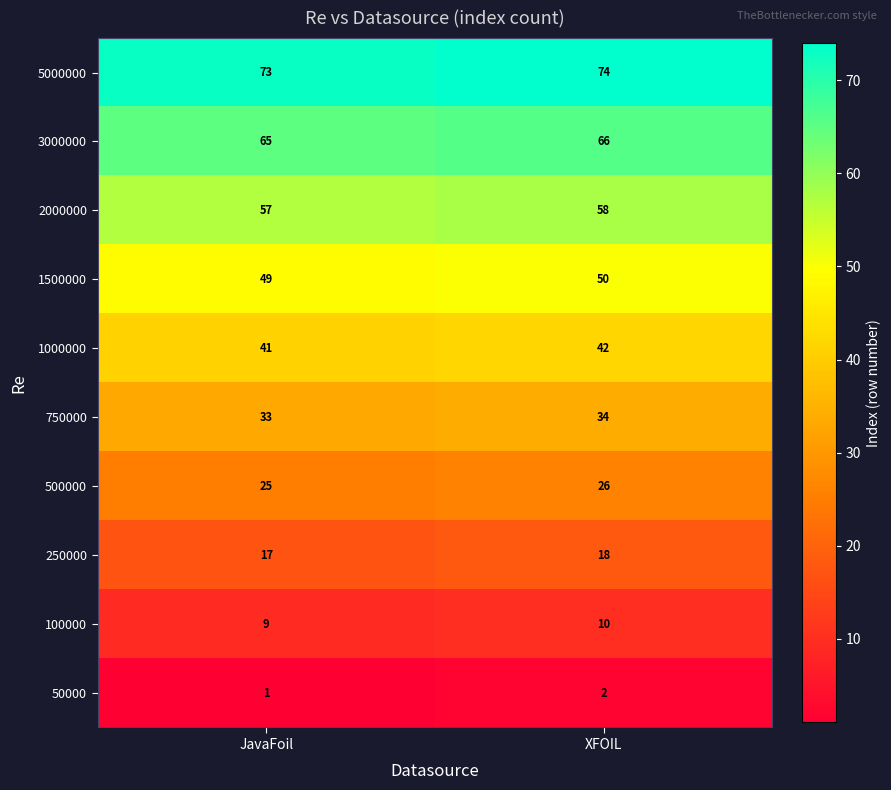

List the series in order of their peak value, lowest first.

50000, 100000, 250000, 500000, 750000, 1000000, 1500000, 2000000, 3000000, 5000000